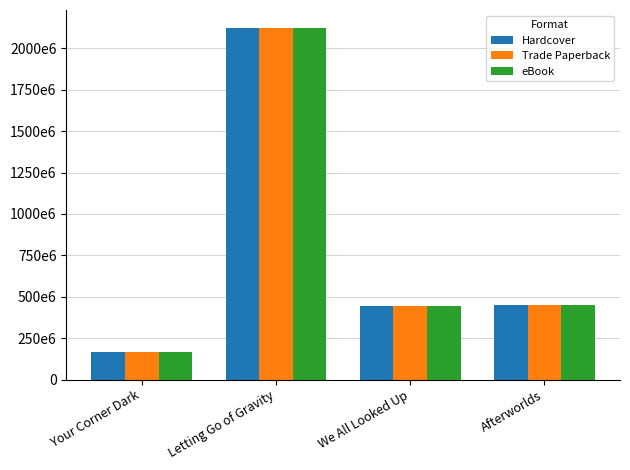

Reading right to left, what are all the values shown in this chart?

Hardcover: Afterworlds=451998862	We All Looked Up=445361103	Letting Go of Gravity=2125356030	Your Corner Dark=164634269
Trade Paperback: Afterworlds=451998862	We All Looked Up=445361103	Letting Go of Gravity=2125356030	Your Corner Dark=164634269
eBook: Afterworlds=451998862	We All Looked Up=445361103	Letting Go of Gravity=2125356030	Your Corner Dark=164634269